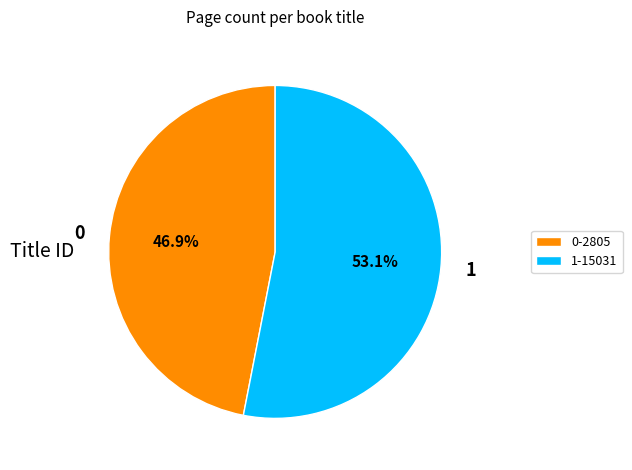

Rank the categories by value from highest to lowest.

1-15031, 0-2805